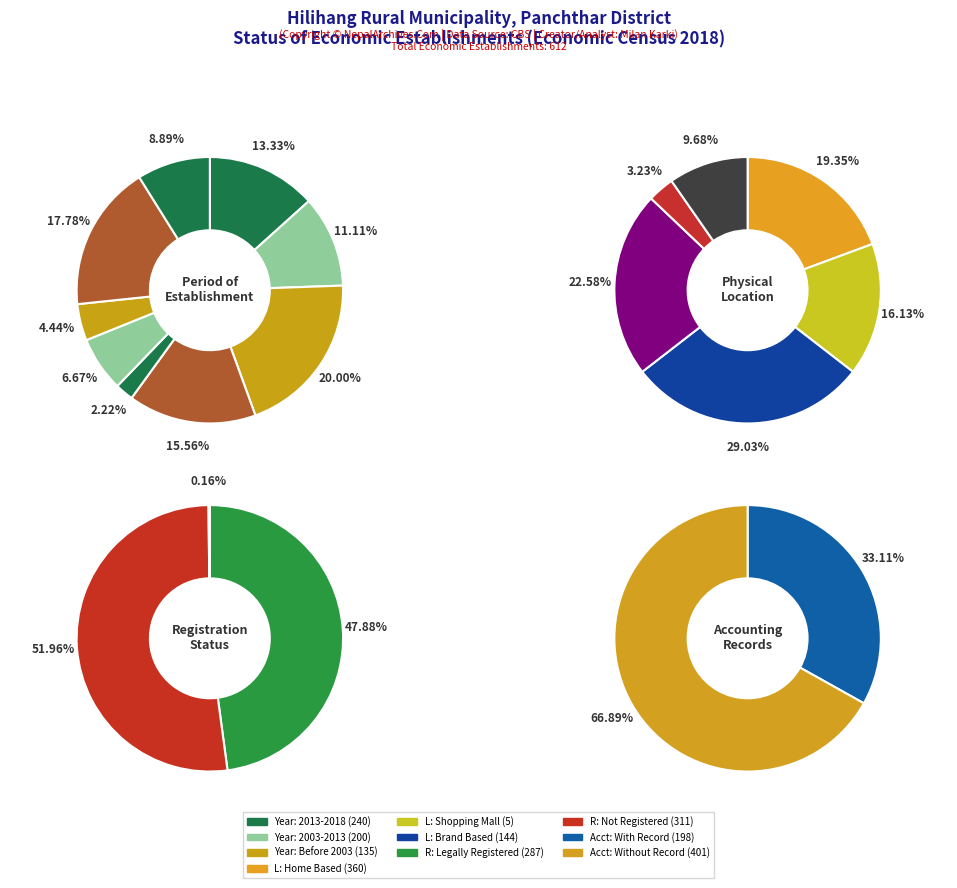

The 1 slice represents 3% of the pie. True or false?

True